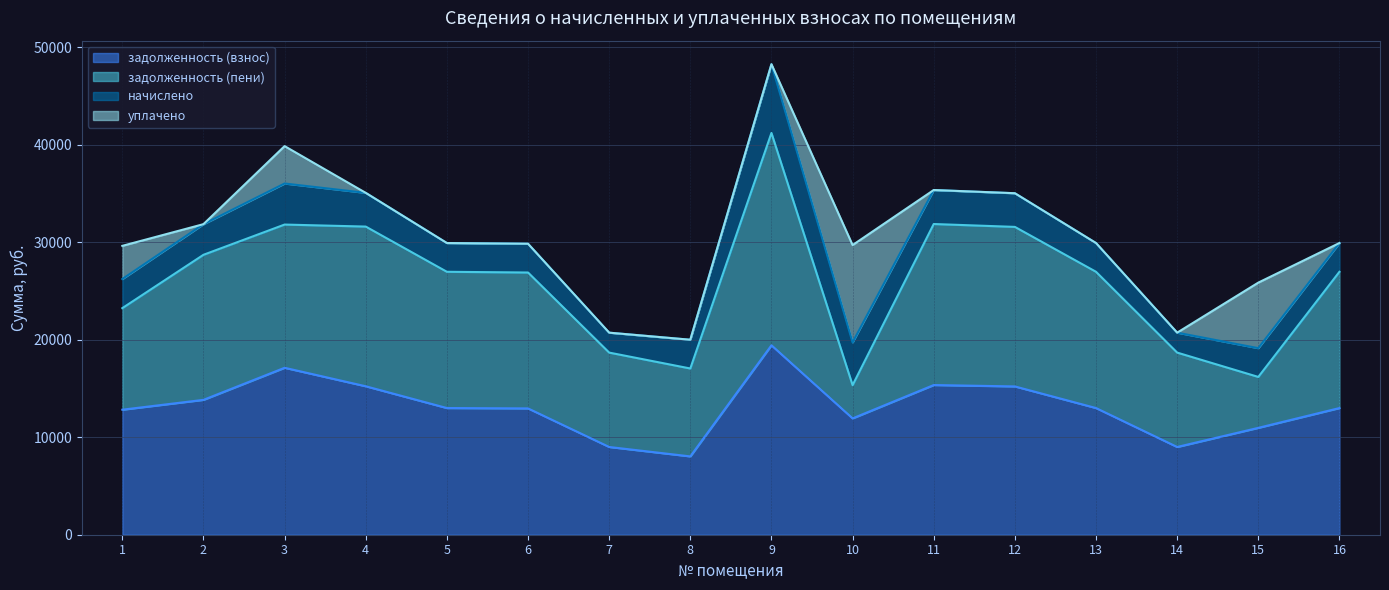

True or false: задолженность (пени) has more than 1 interior local peaks.

True